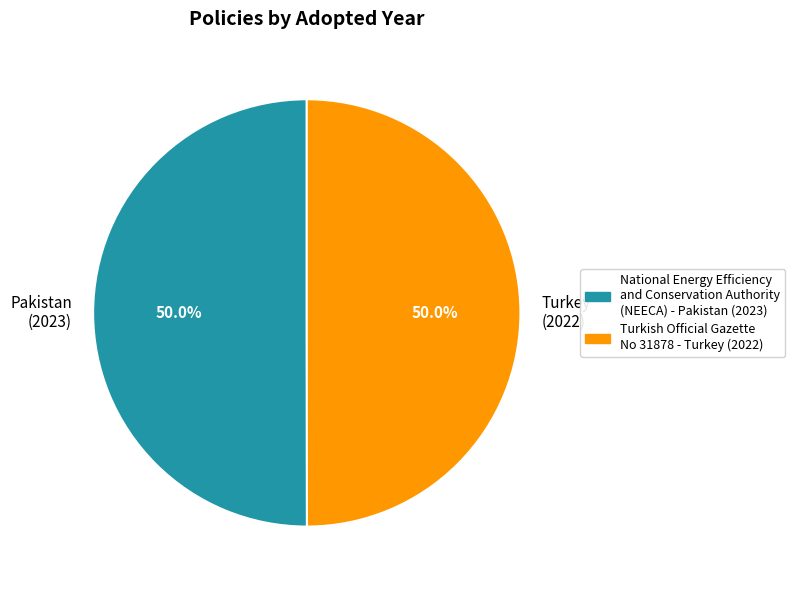

Is the sum of Pakistan (2023) and Turkey (2022) greater than half?

Yes